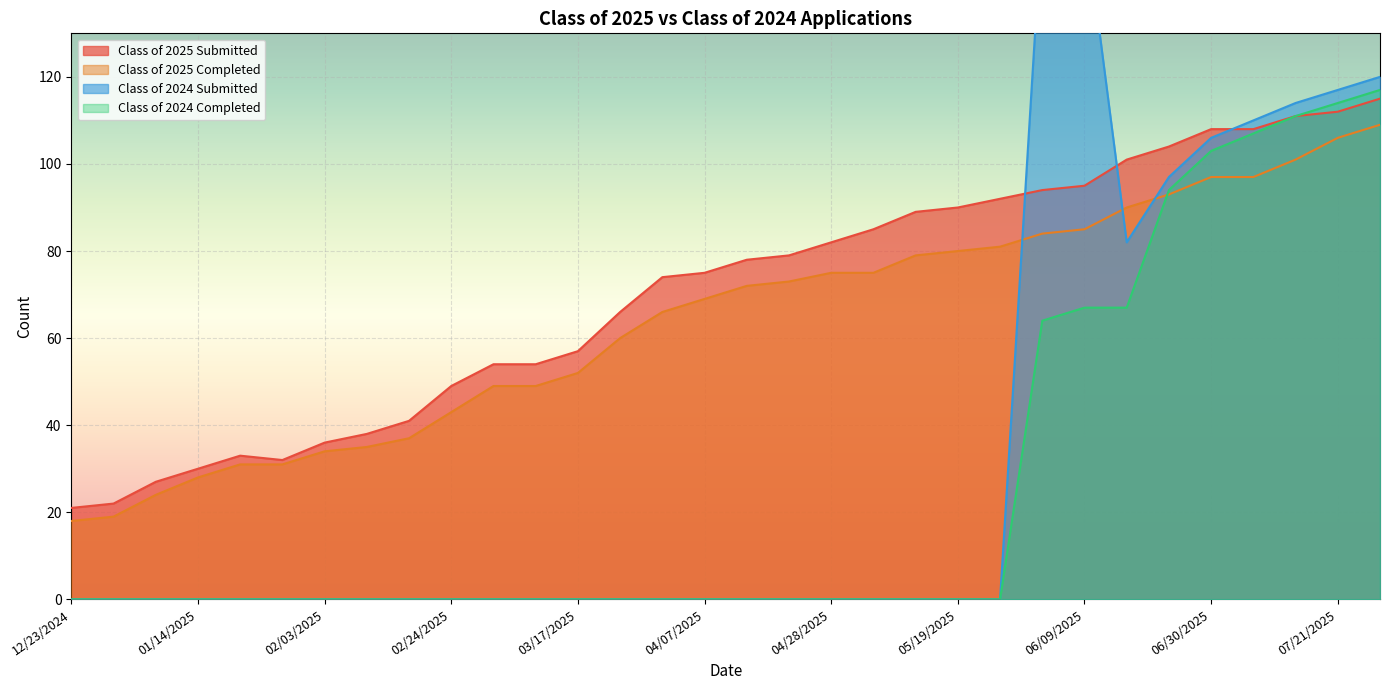

Which category has the highest value across all series?

06/02/2025